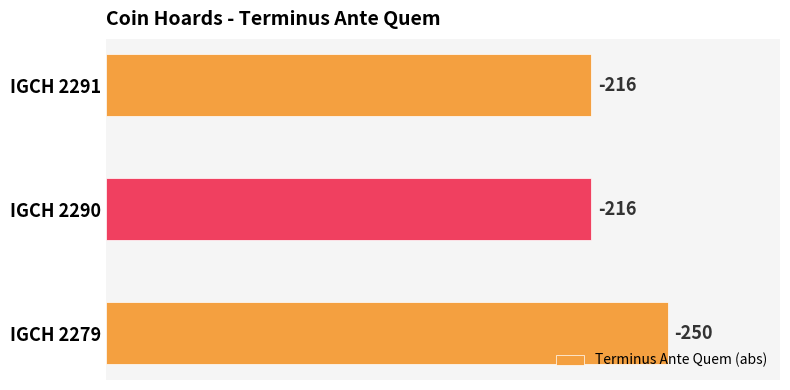

How many bars are there in total?

3